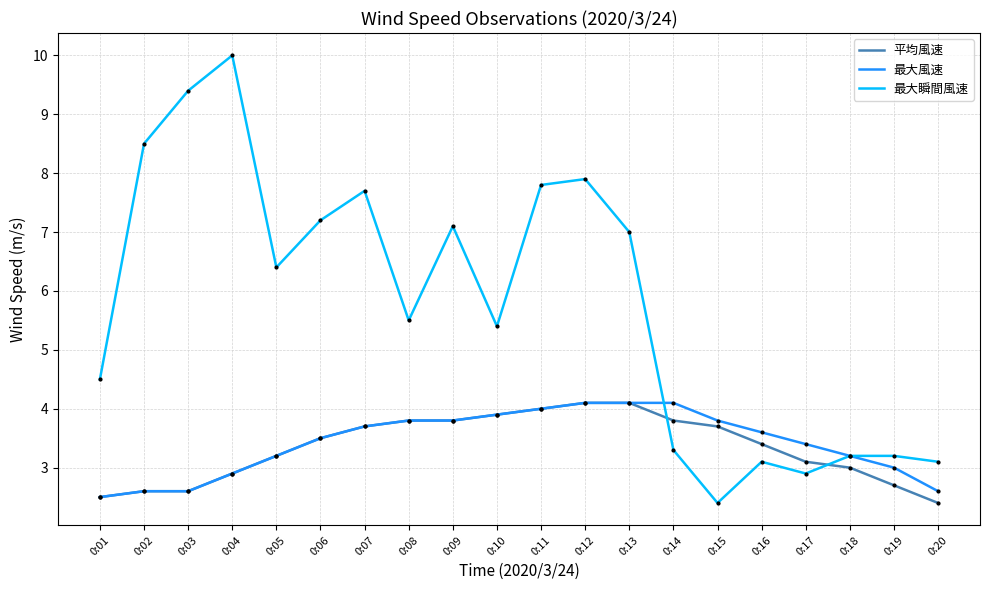

True or false: 最大風速 and 最大瞬間風速 intersect in this chart.

True